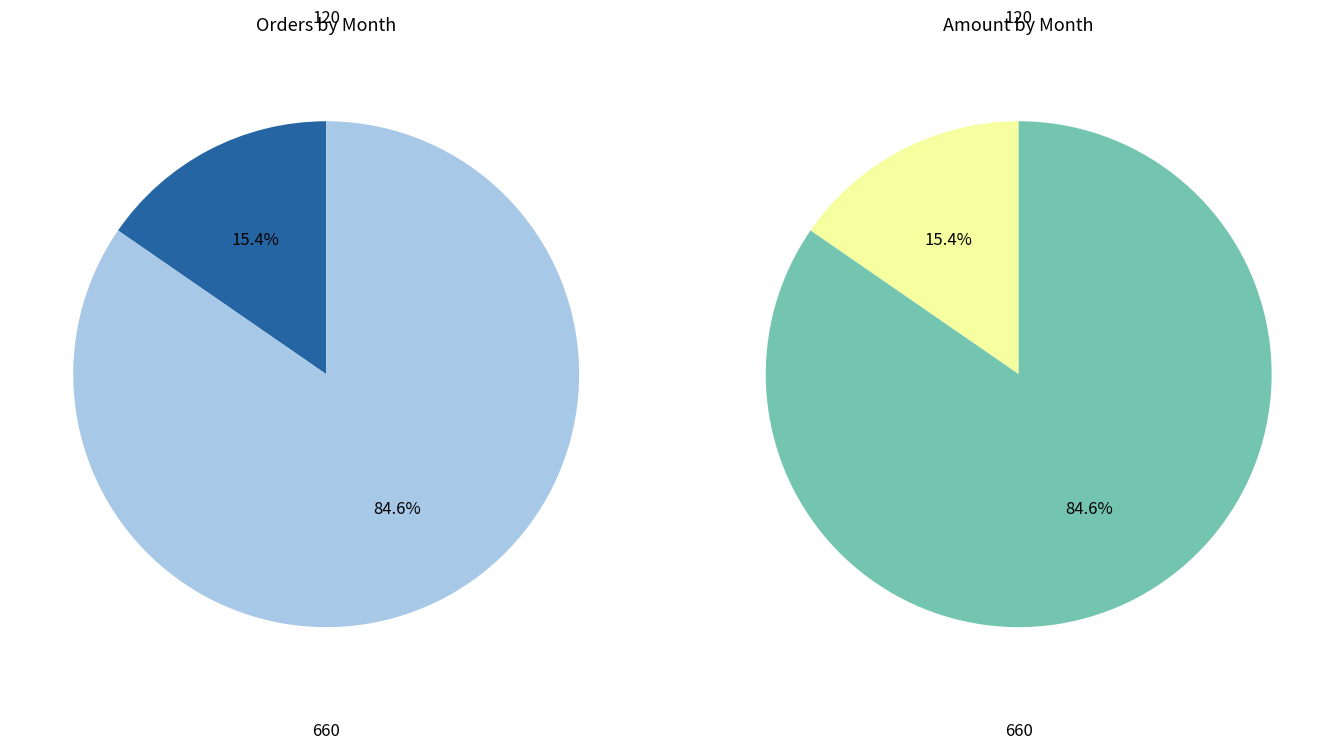

True or false: 1000 accounts for 1% of the total.

False